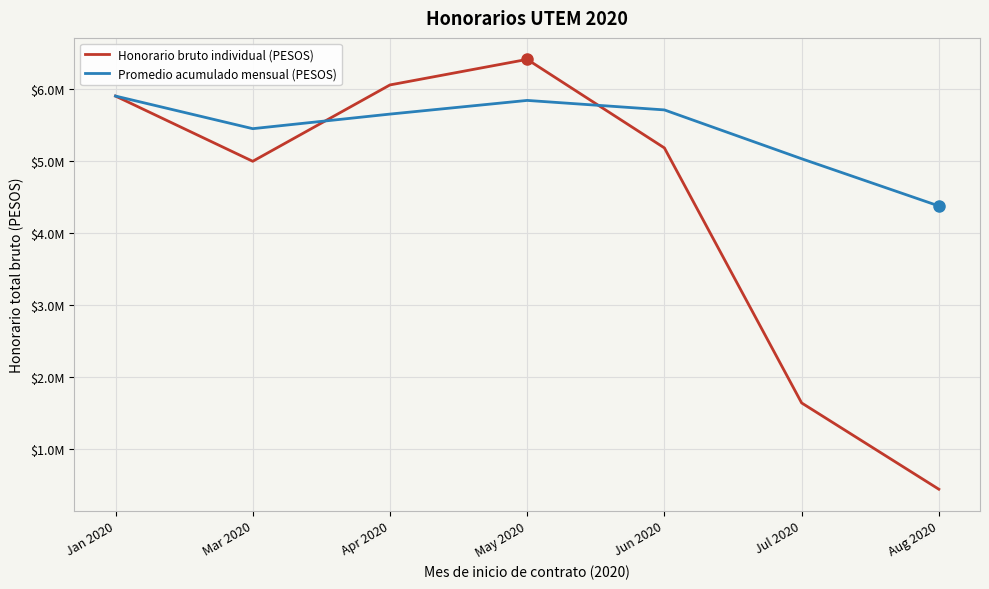

Between Jan 2020 and Apr 2020, which series saw the biggest shift?

Promedio acumulado mensual (PESOS)